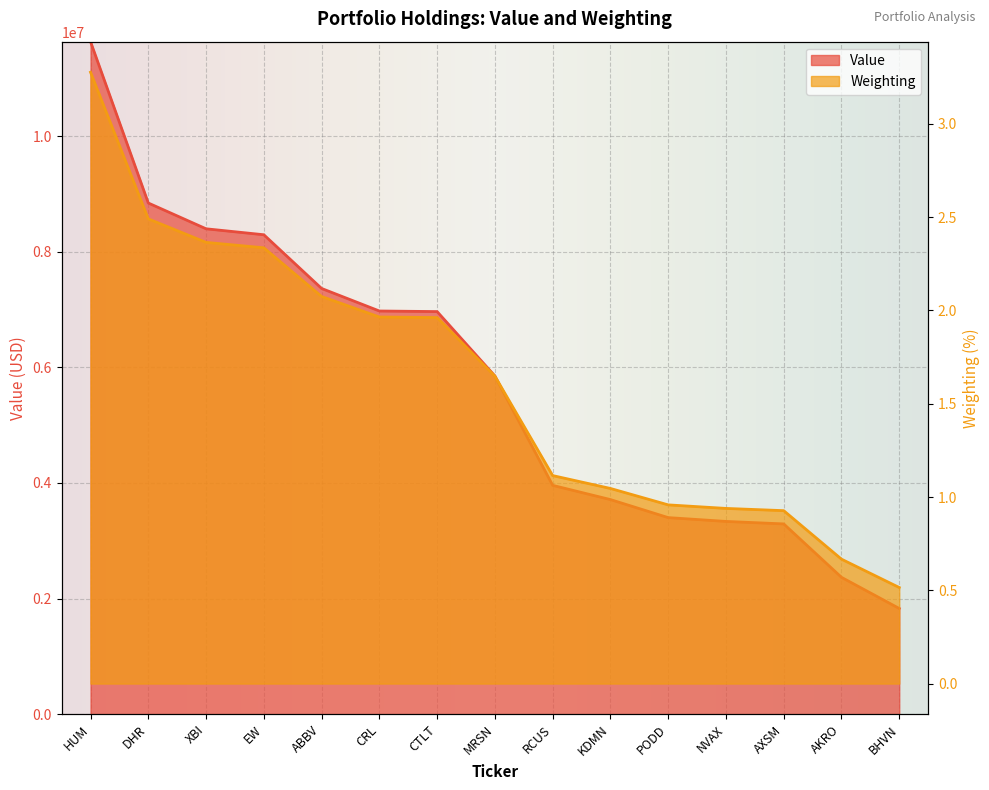

At which label is Weighting closest to 1?

PODD